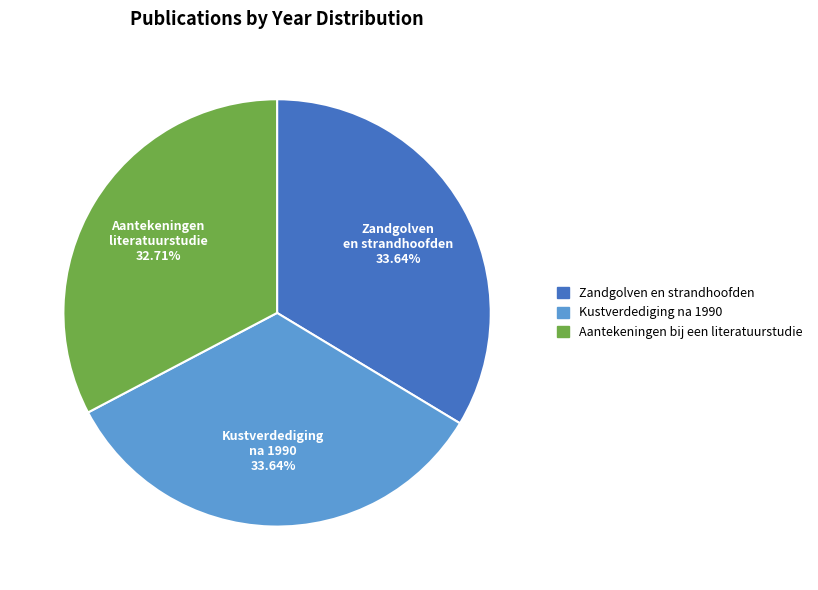

Count the number of slices in the pie.

3